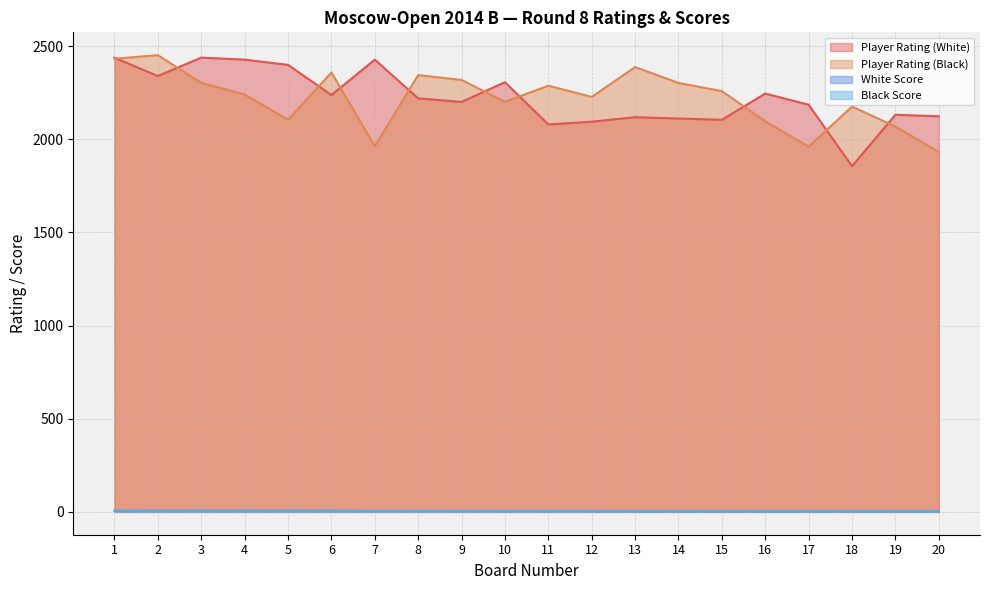

Reading left to right, extract all data points from this chart.

Player Rating (White): 1=2438.0	2=2340.0	3=2439.0	4=2428.0	5=2400.0	6=2238.0	7=2428.0	8=2220.0	9=2201.0	10=2307.0	11=2080.0	12=2095.0	13=2119.0	14=2112.0	15=2105.0	16=2246.0	17=2186.0	18=1856.0	19=2132.0	20=2124.0
Player Rating (Black): 1=2433.0	2=2452.0	3=2303.0	4=2241.0	5=2105.0	6=2359.0	7=1963.0	8=2345.0	9=2319.0	10=2202.0	11=2288.0	12=2228.0	13=2388.0	14=2303.0	15=2259.0	16=2097.0	17=1961.0	18=2176.0	19=2069.0	20=1932.0
White Score: 1=5.5	2=5.5	3=5.5	4=5.5	5=5.5	6=5.5	7=5.0	8=5.0	9=5.0	10=5.0	11=5.0	12=5.0	13=4.5	14=4.5	15=4.5	16=4.5	17=4.5	18=4.5	19=4.5	20=4.5
Black Score: 1=6.5	2=5.5	3=5.5	4=5.5	5=5.5	6=5.5	7=5.0	8=5.0	9=5.0	10=5.0	11=5.0	12=5.0	13=4.5	14=4.5	15=4.5	16=4.5	17=4.5	18=4.5	19=4.5	20=4.5